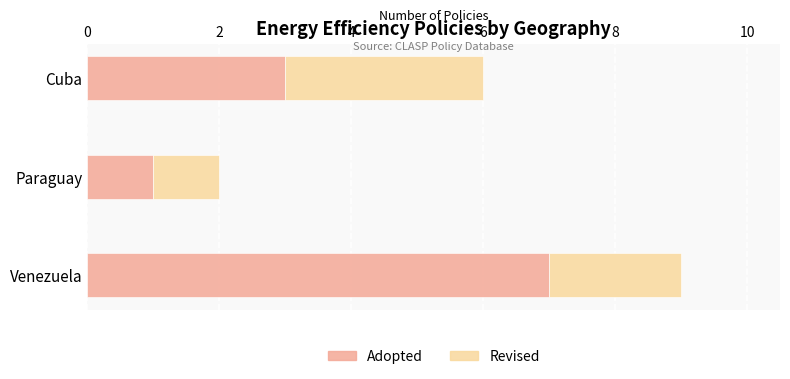

The Adopted series shows 4 at Venezuela. True or false?

False